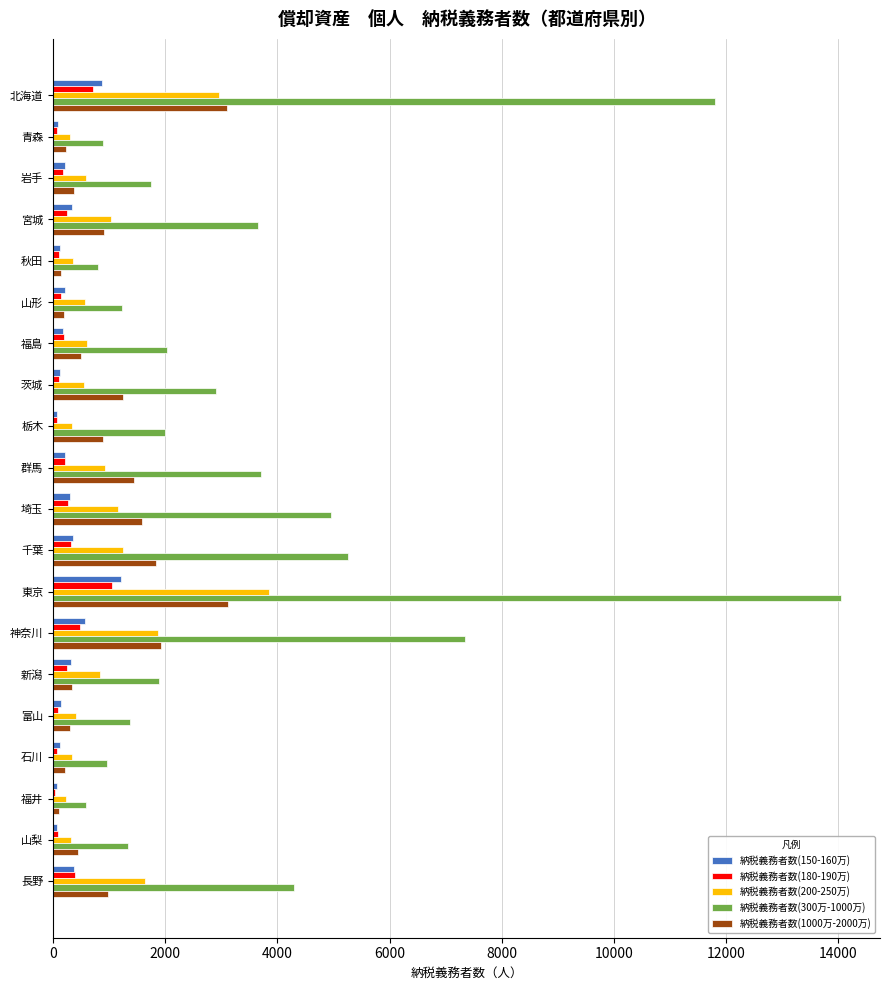

Is it true that 納税義務者数(180-190万) equals 710 at 北海道?

True